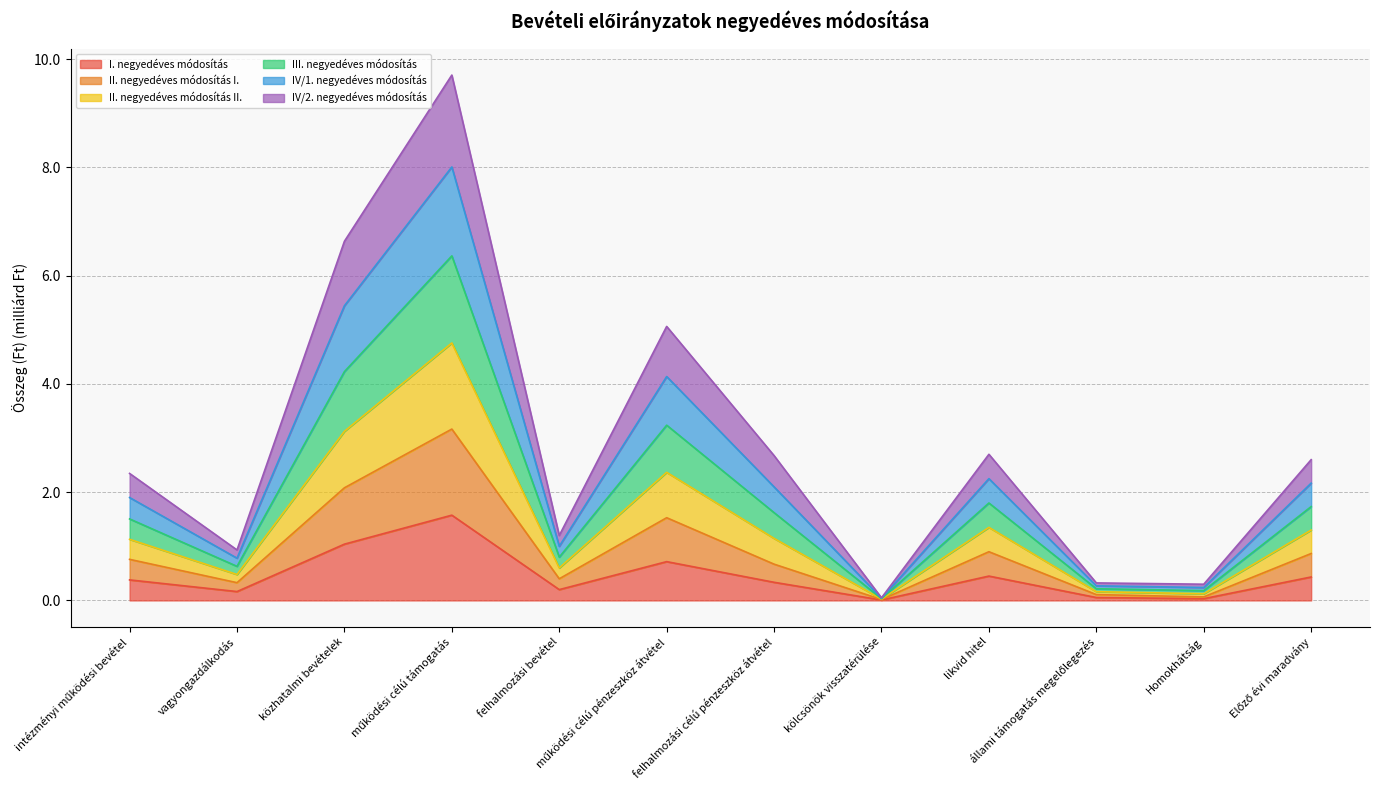

Read the I. negyedéves módosítás value at közhatalmi bevételek.

1.0